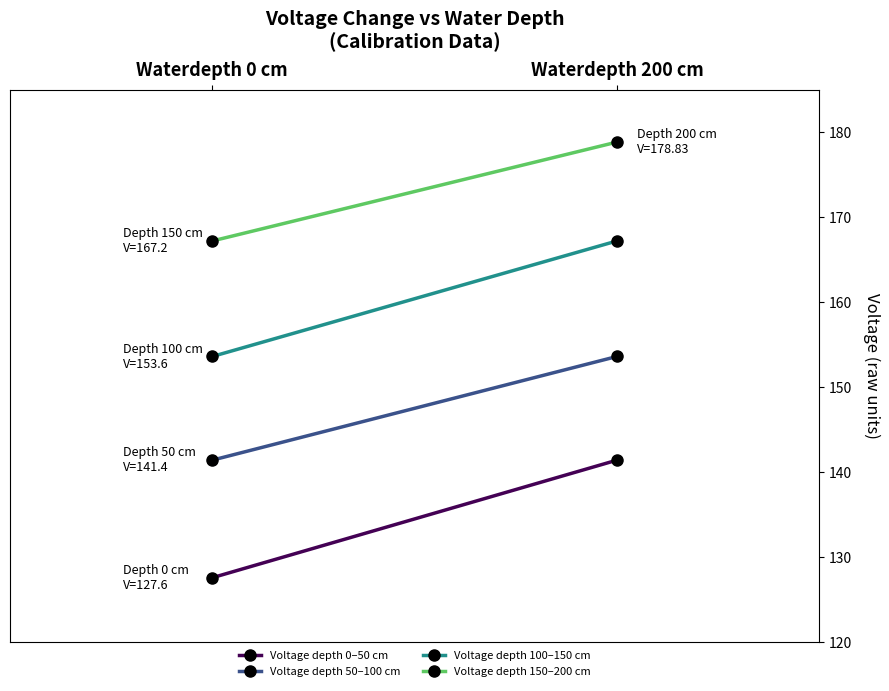

What is the average value of the Voltage depth 0–50 cm series?

134.5